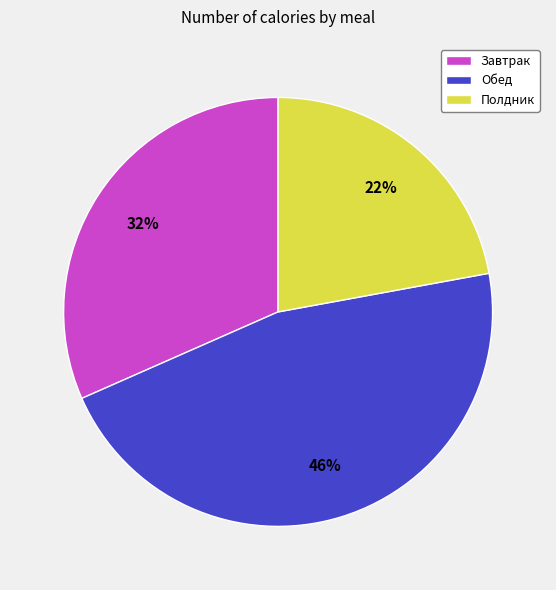

The Завтрак slice represents 32% of the pie. True or false?

True